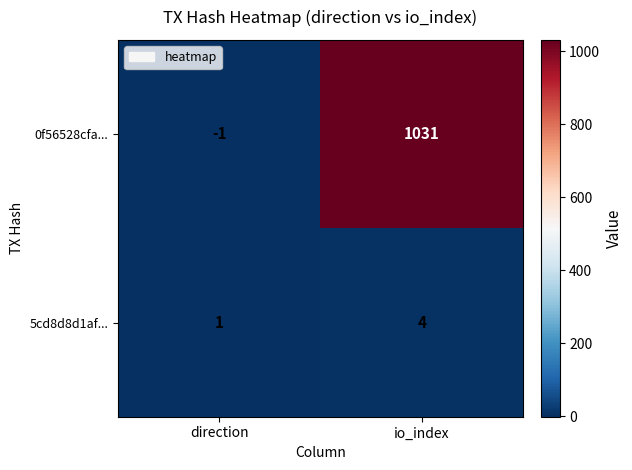

What is the sum of all 0f56528cfa... values?

1030